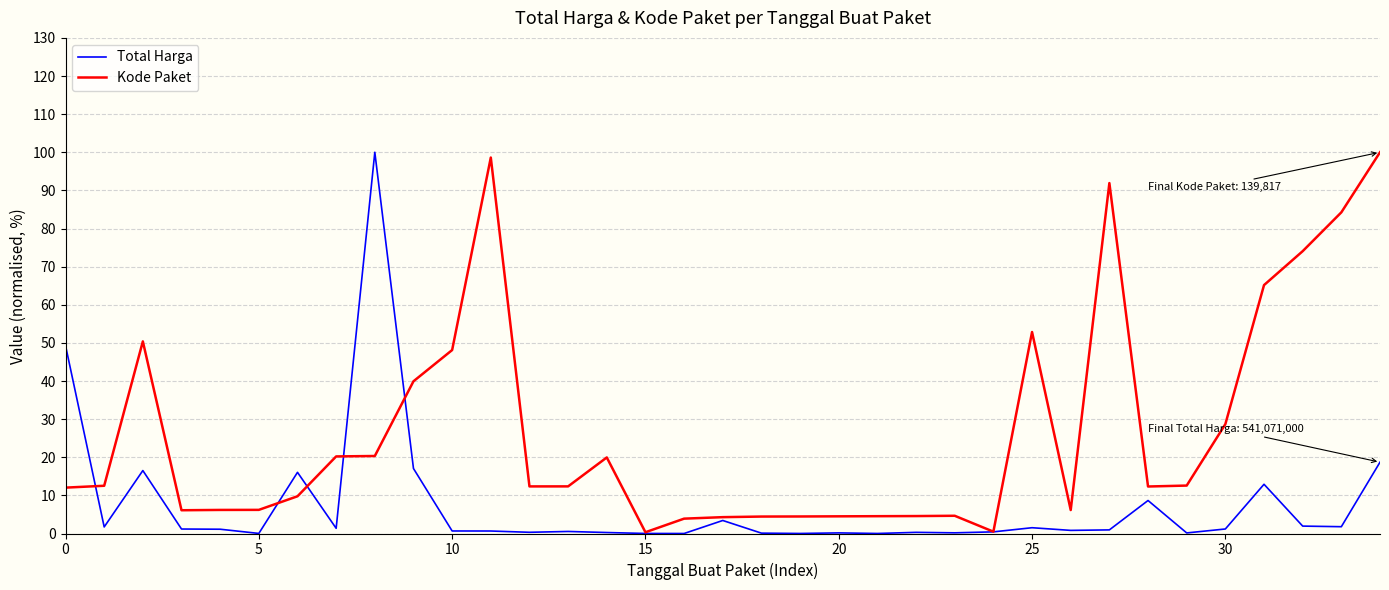

Rank the series by their average value, from highest to lowest.

Kode Paket, Total Harga